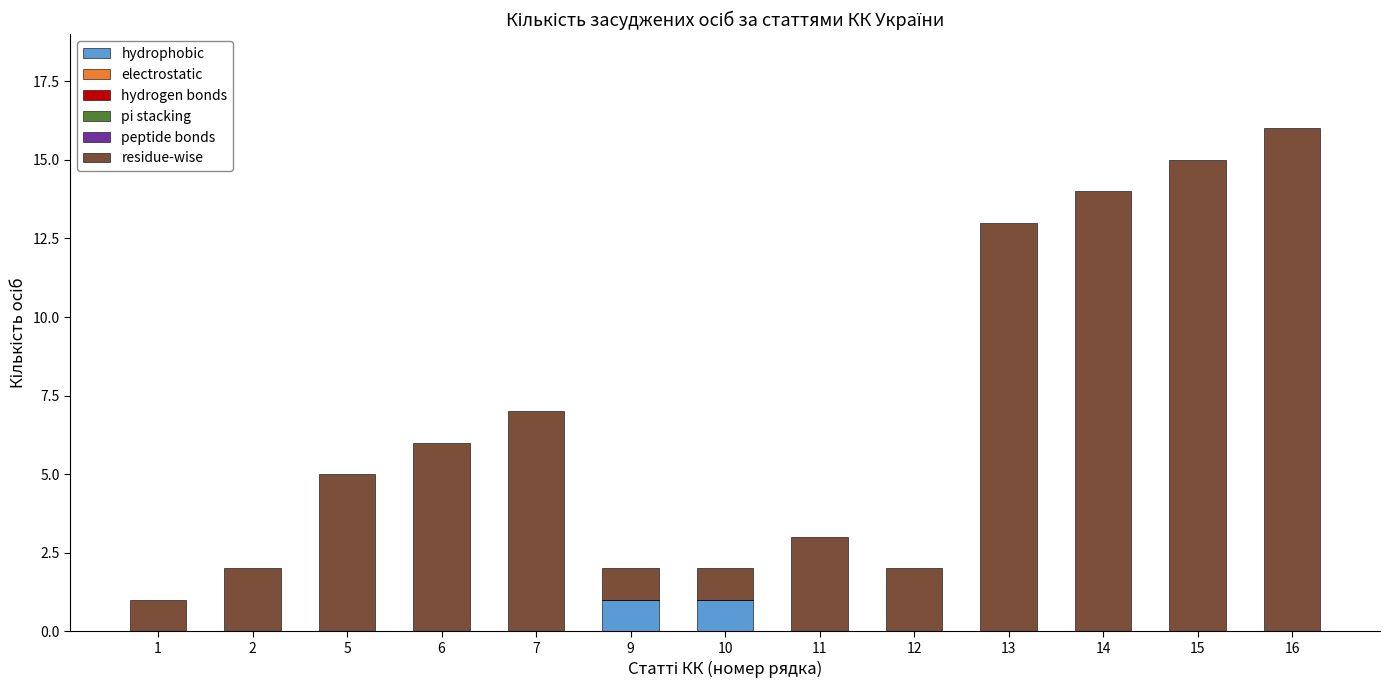

At which category is the sum across all series the highest?

16